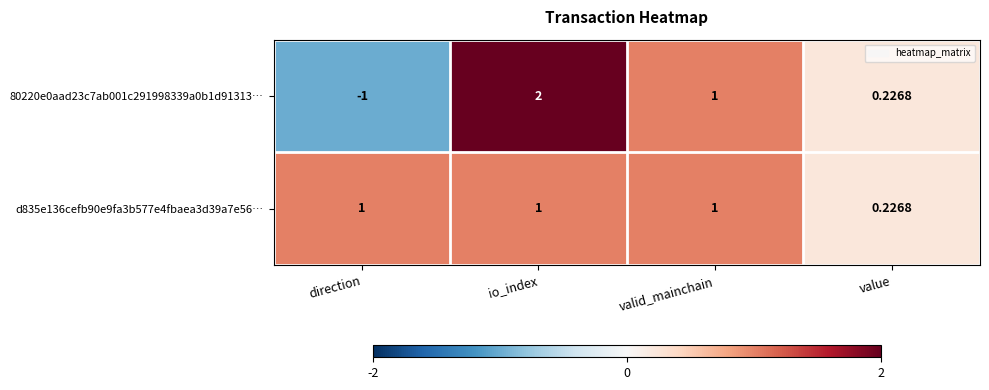

At which label does 80220e0aad23c7ab001c291998339a0b1d91313… first exceed 1?

io_index